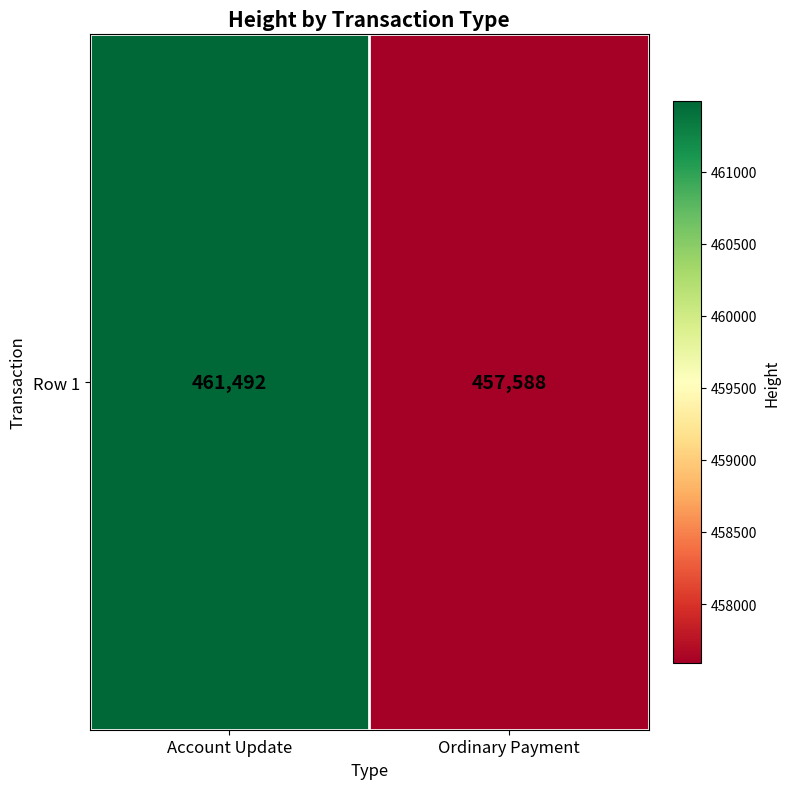

Reading right to left, what are all the values shown in this chart?

Ordinary Payment=457588	Account Update=461492